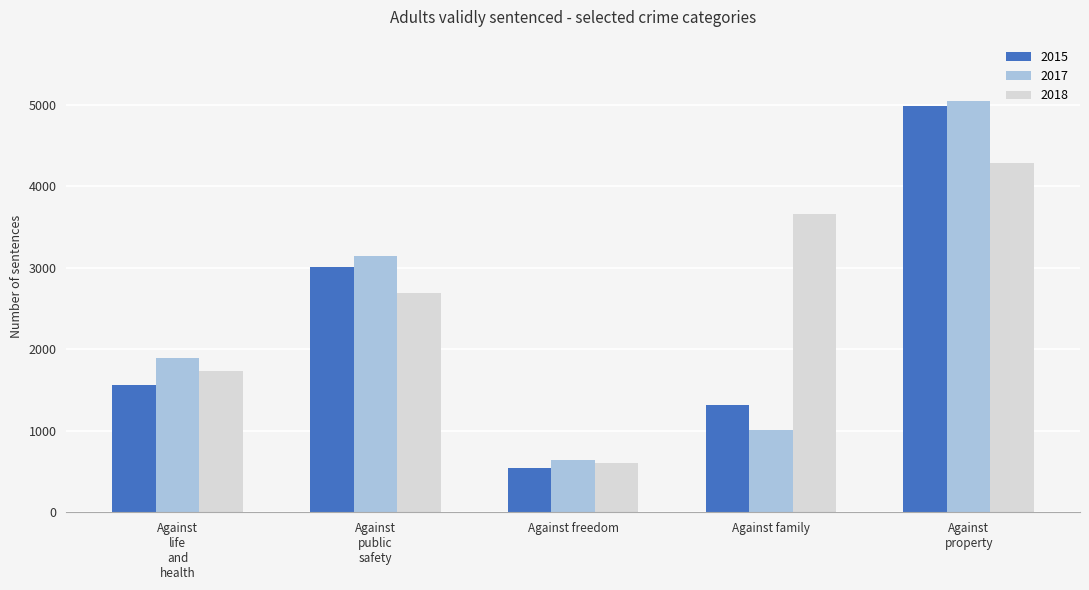

Reading left to right, transcribe all the data shown in this chart.

2015: 1565	3010	540	1316	4988
2017: 1898	3139	643	1010	5042
2018: 1734	2692	599	3659	4280